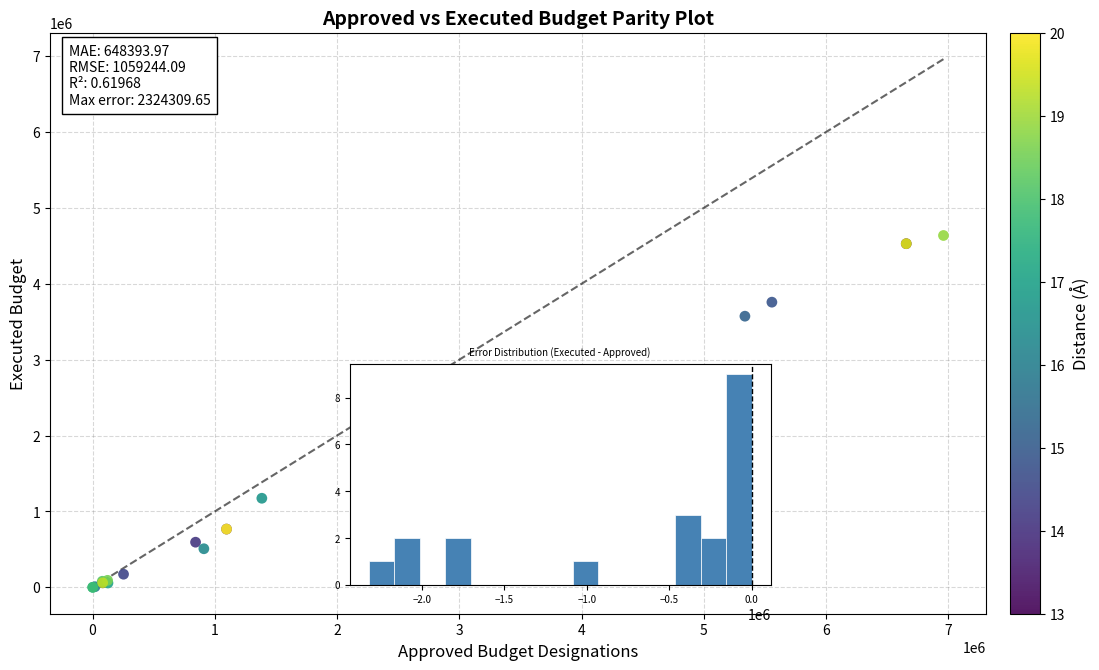

What Y value in the scatter plot is closest to 2318499?

1826340.1